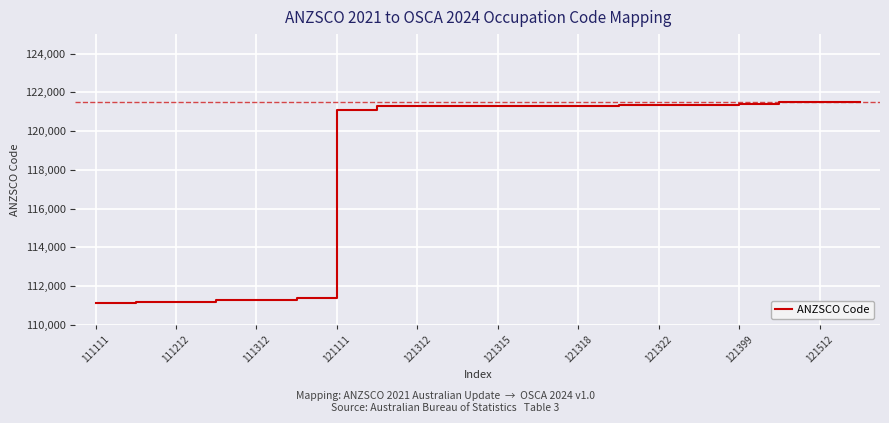

What is the smallest value displayed?

111111